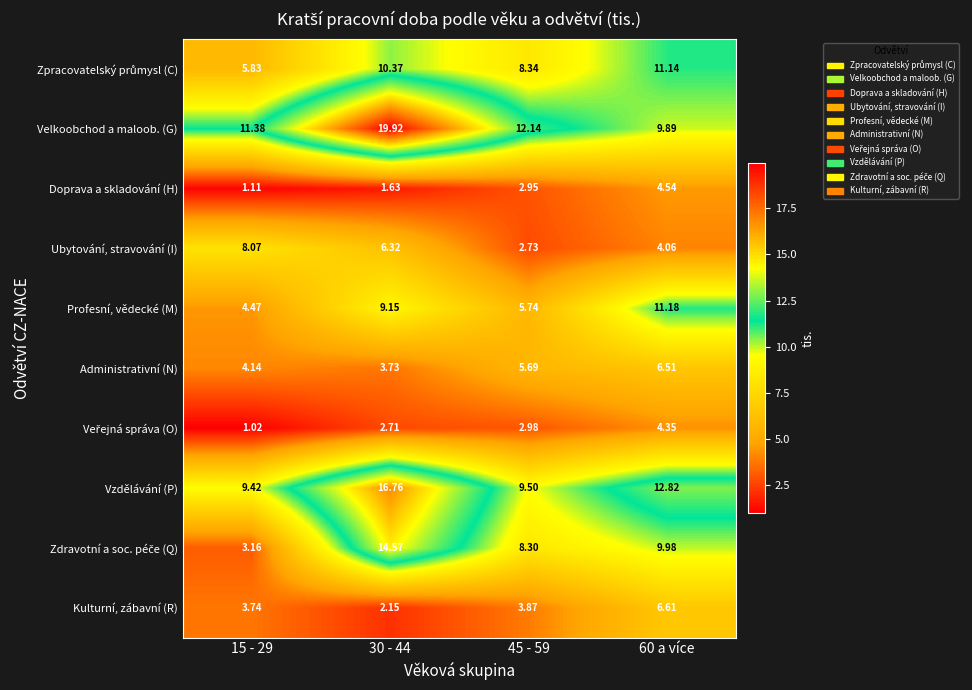

Between 30 - 44 and 60 a více, which series saw the biggest shift?

Velkoobchod a maloob. (G)